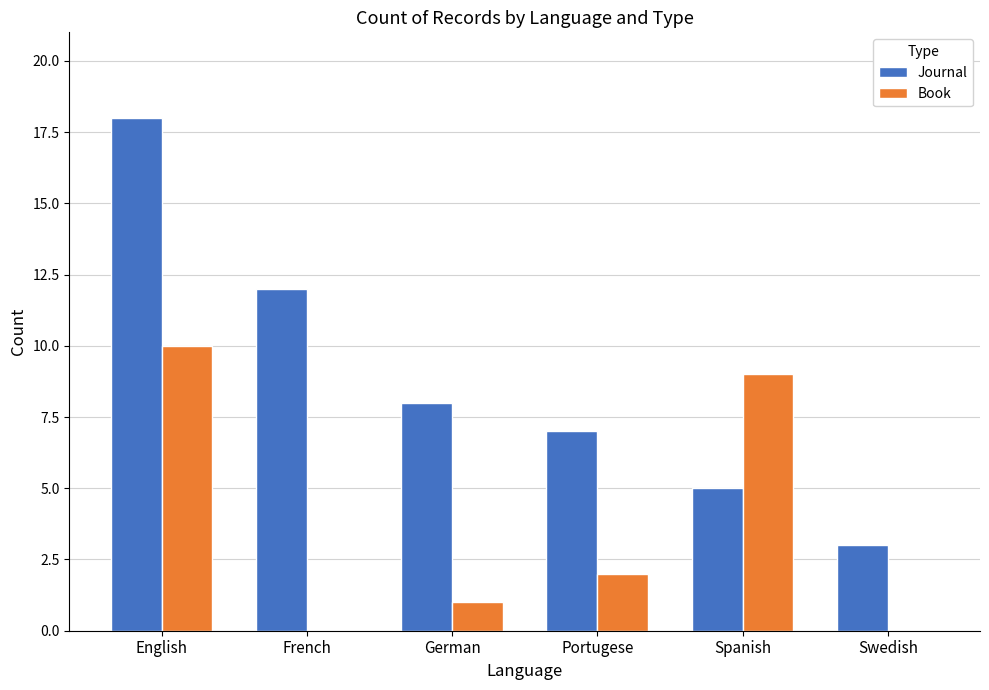

True or false: Journal has a value of 3 at Swedish.

True